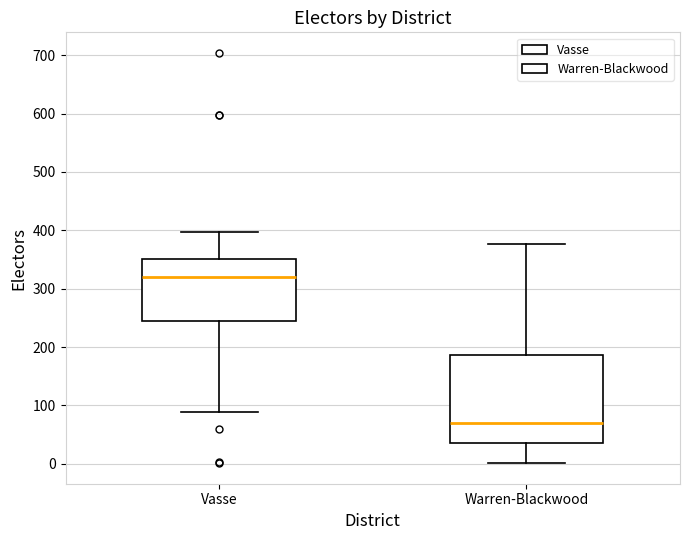

Reading left to right, read every box against the y-axis: the position of its median line, the range the box covers, and the ends of its whiskers. The values are not printed on the chart, so give them approximately, as read against the axis.

Vasse: median 320, box 240 to 350, whiskers 90 to 400
Warren-Blackwood: median 70, box 40 to 190, whiskers 0 to 380